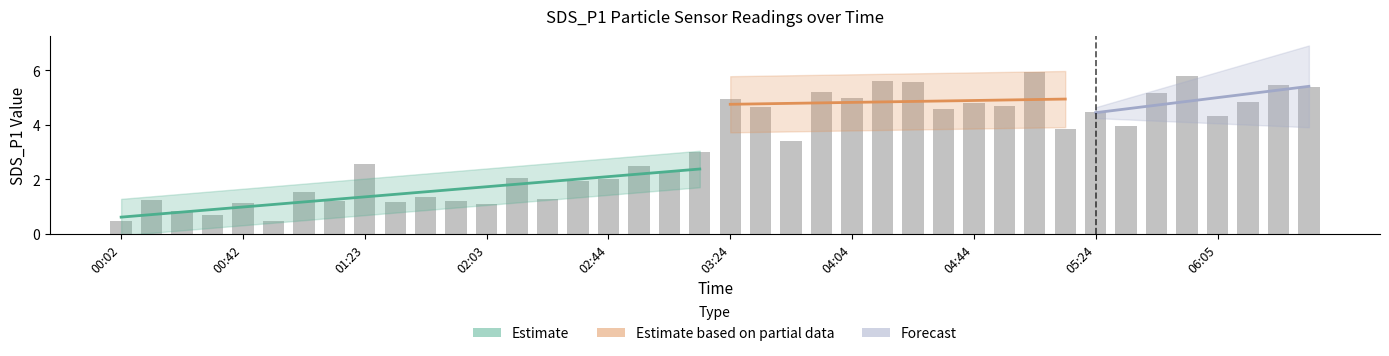

Reading left to right, transcribe all the data shown in this chart.

00:02=0.5	00:12=1.2	00:22=0.8	00:32=0.7	00:42=1.1	00:52=0.5	01:02=1.5	01:12=1.2	01:23=2.5	01:33=1.2	01:43=1.3	01:53=1.2	02:03=1.1	02:13=2.0	02:23=1.3	02:33=1.9	02:44=2.0	02:54=2.5	03:04=2.3	03:14=3.0	03:24=5.0	03:34=4.7	03:44=3.4	03:54=5.2	04:04=5.0	04:14=5.6	04:24=5.5	04:34=4.6	04:44=4.8	04:54=4.7	05:04=6.0	05:14=3.8	05:24=4.5	05:34=4.0	05:44=5.2	05:55=5.8	06:05=4.3	06:15=4.8	06:25=5.5	06:35=5.4